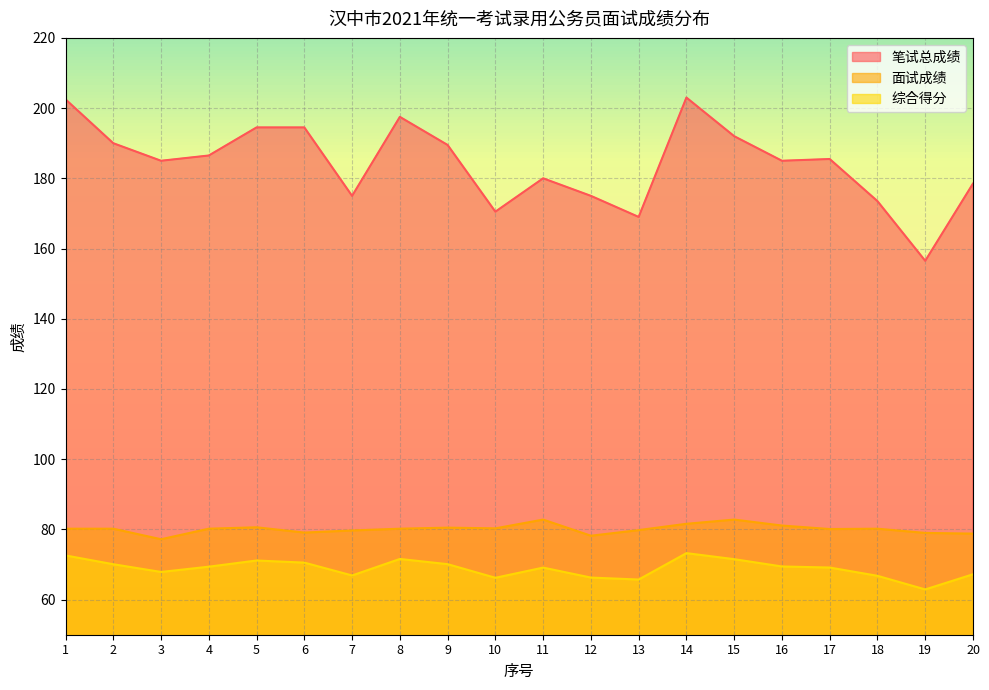

What is the spread (max minus min) of values at 1?

129.9